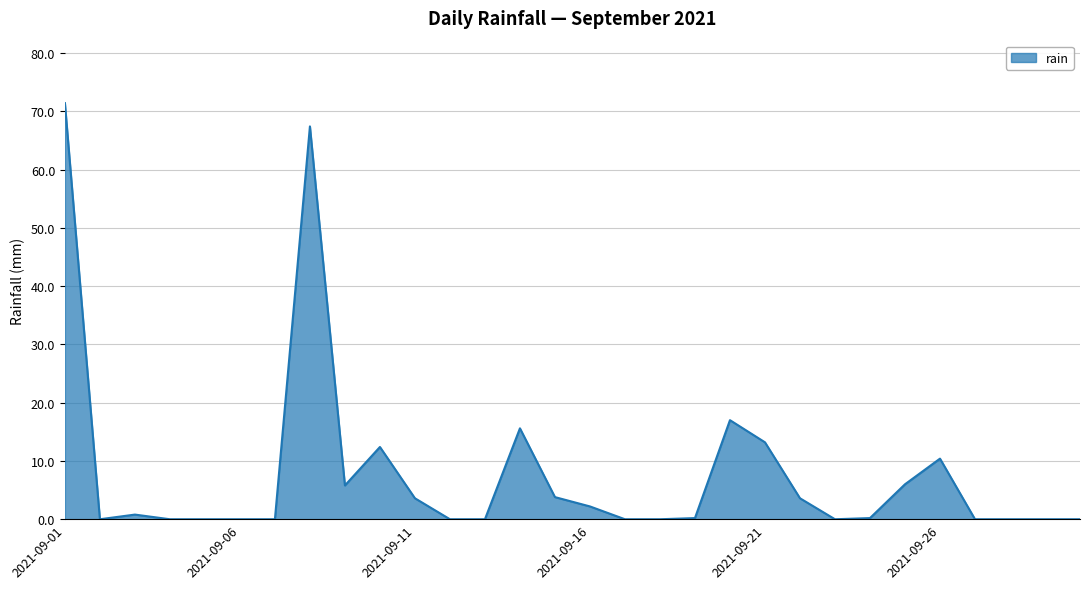

What is the maximum value shown in the chart?

71.4